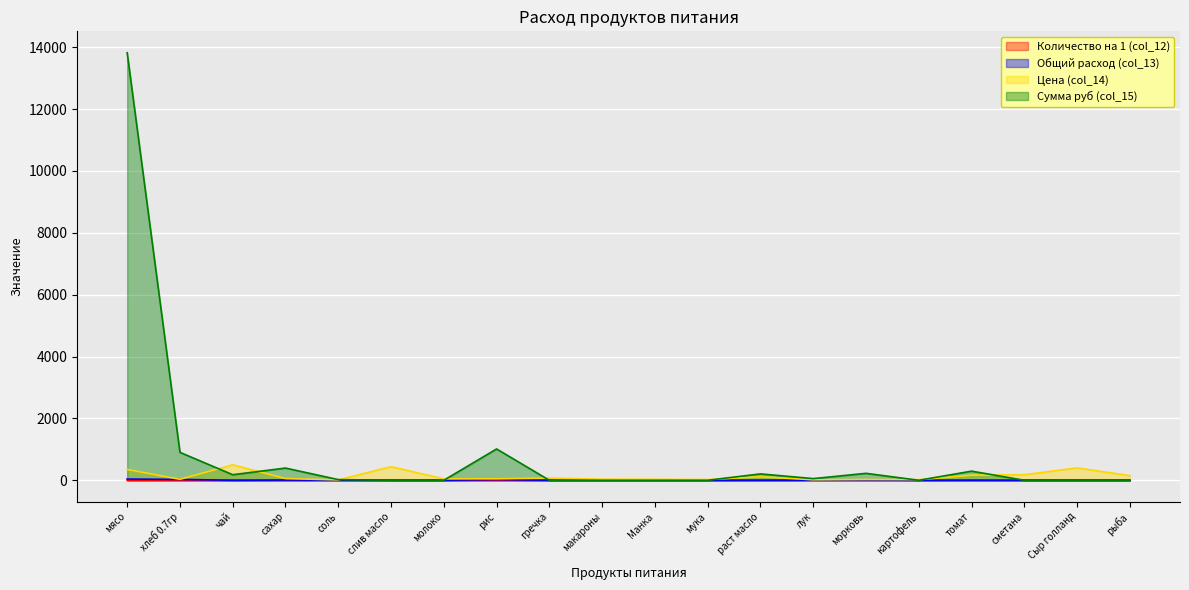

At how many categories does at least one series exceed 3997?

1